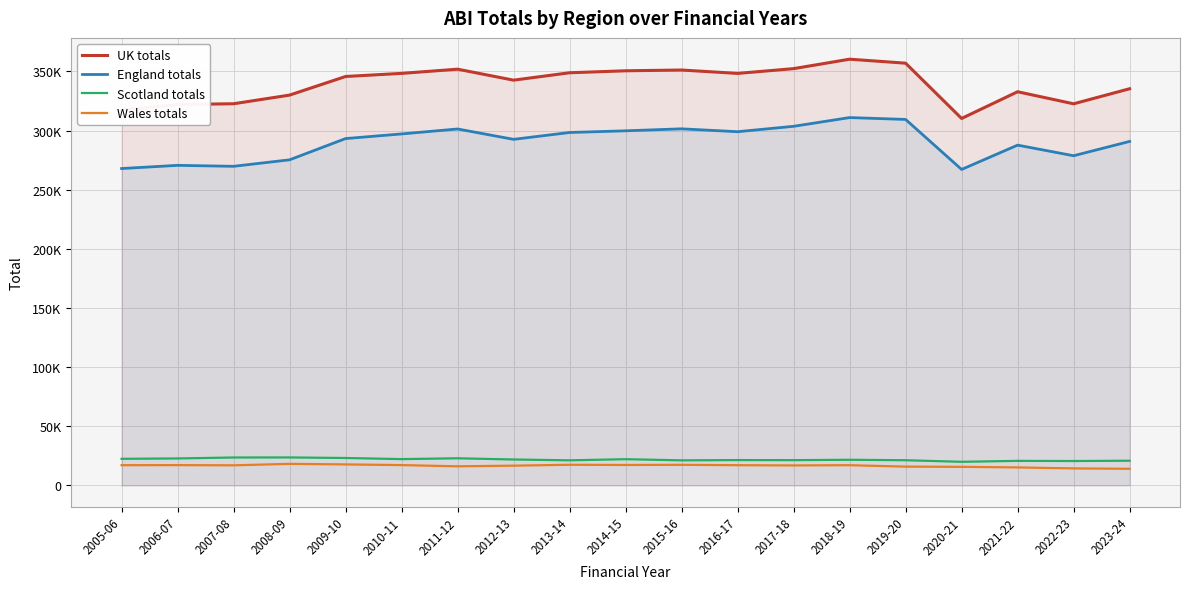

How many interior local valleys does the England totals series have?

5